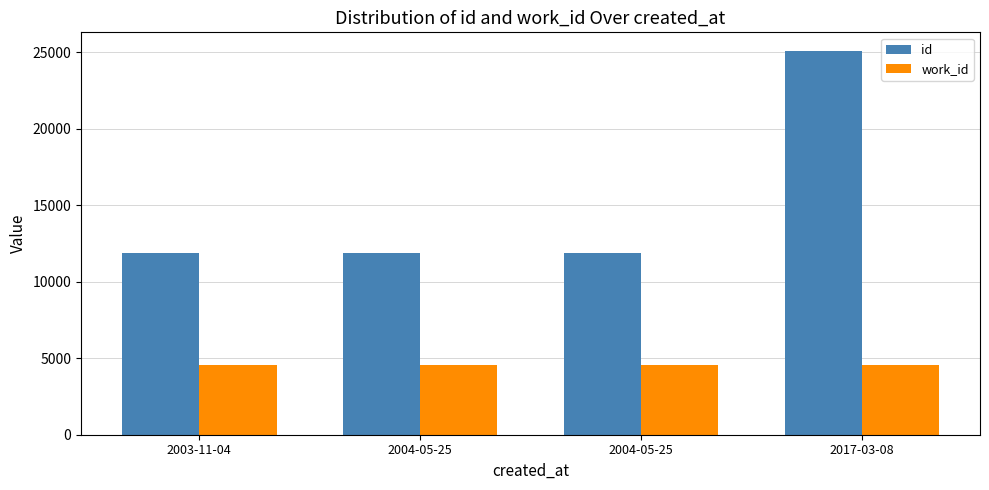

How many categories are shown in the chart?

4